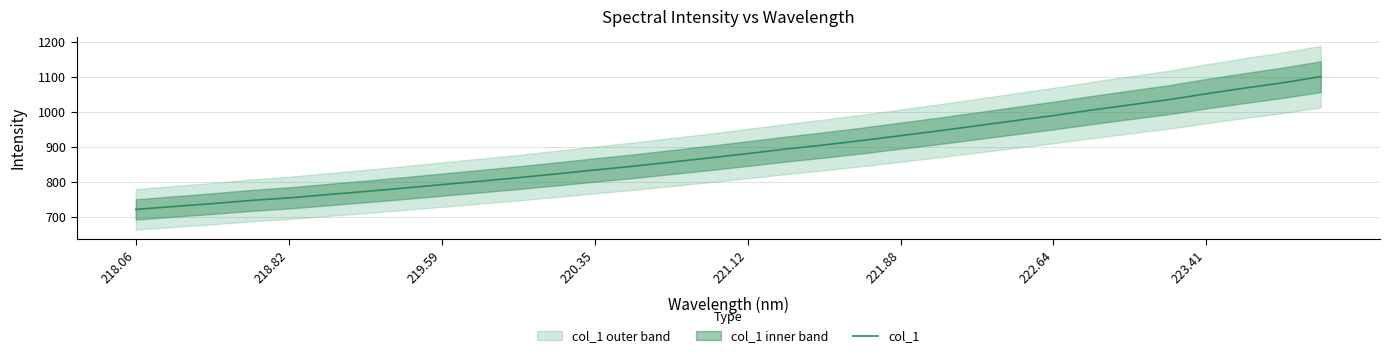

Reading left to right, what are all the values shown in this chart?

721.1	729.5	737.6	746.6	753.9	763.2	772.2	781.8	791.8	801.6	811.6	822.4	833.5	844.3	856.2	867.9	880.4	893.3	905.1	917.8	931.4	945.2	959.7	974.3	988.8	1004.5	1019.3	1033.8	1050.9	1067.1	1082.3	1099.7